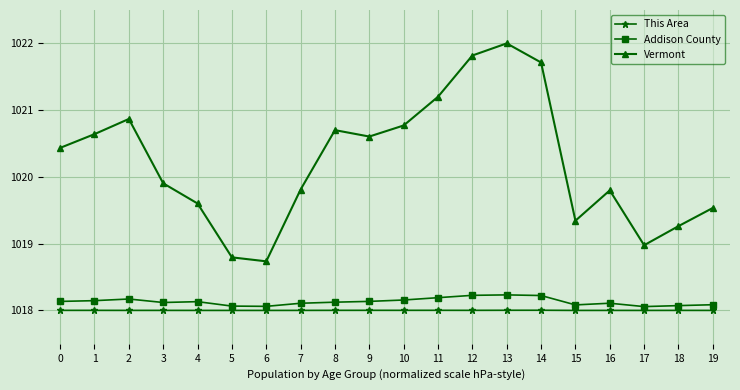

Where is the first local minimum for Vermont?

6